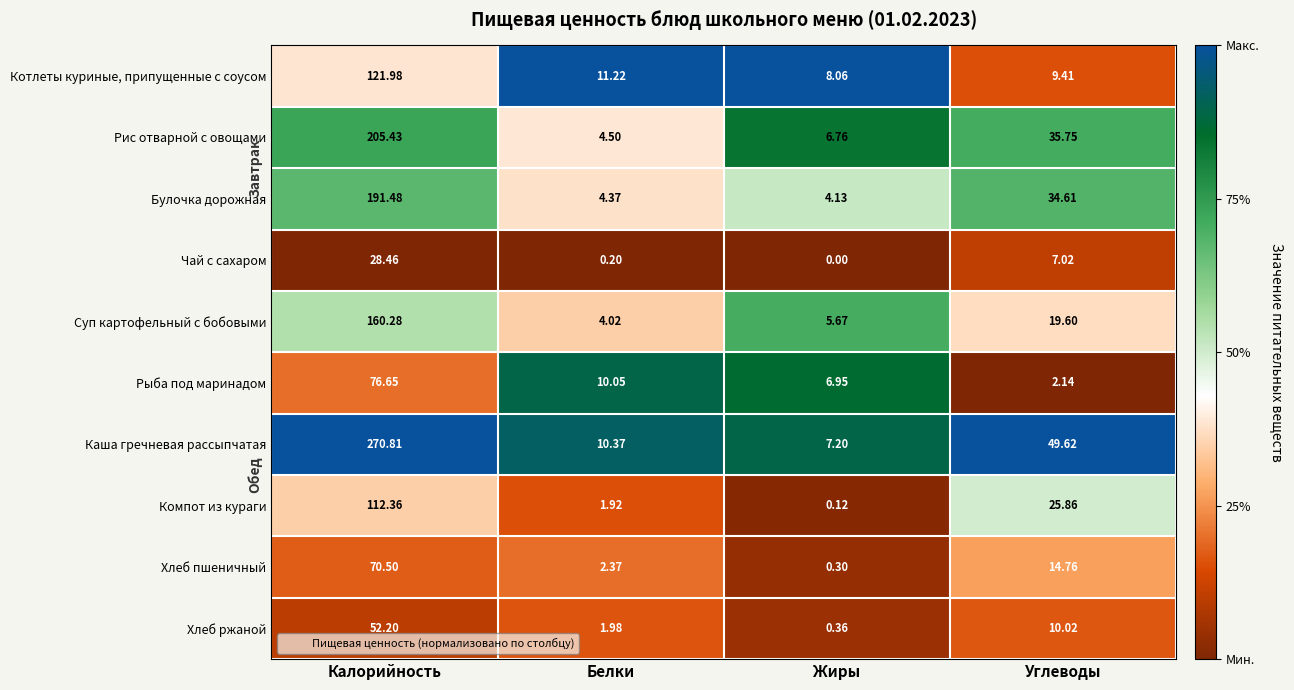

Between Калорийность and Жиры, which series saw the biggest shift?

Каша гречневая рассыпчатая